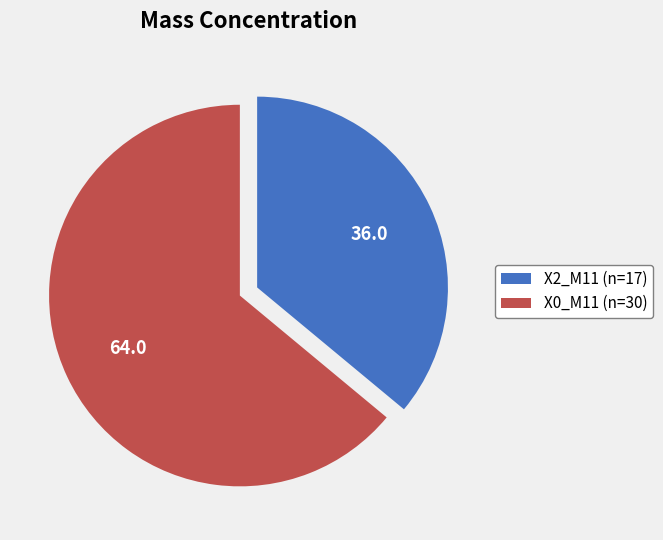

True or false: X2_M11 (n=17) accounts for 36% of the total.

True